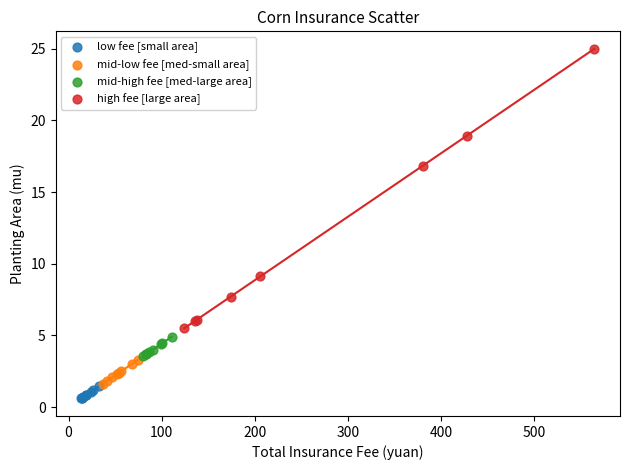

Which series contains the highest Y value?

high fee [large area]